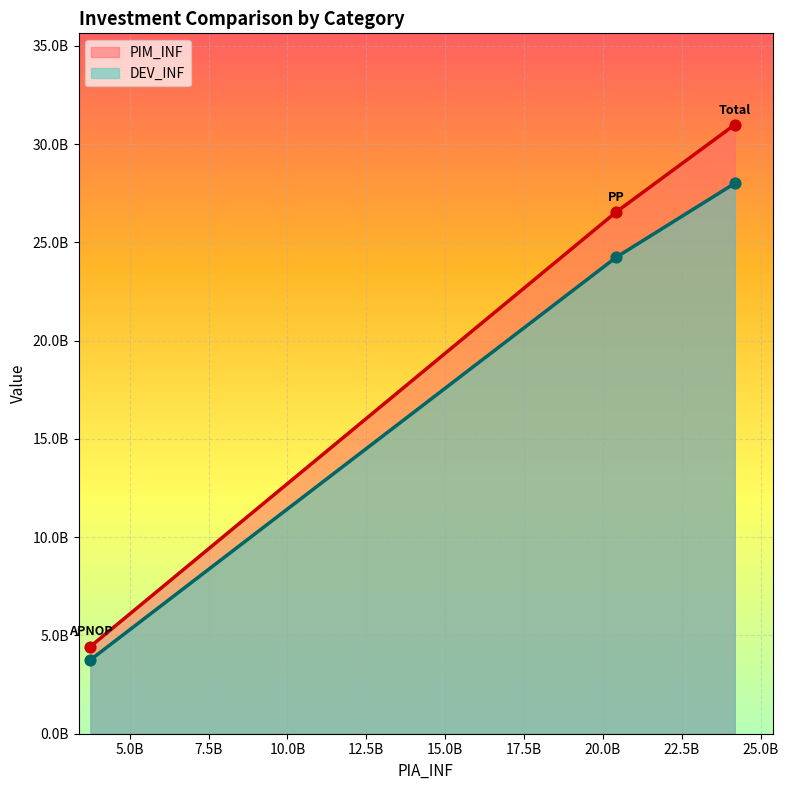

At how many categories does at least one series exceed 6900145881?

2